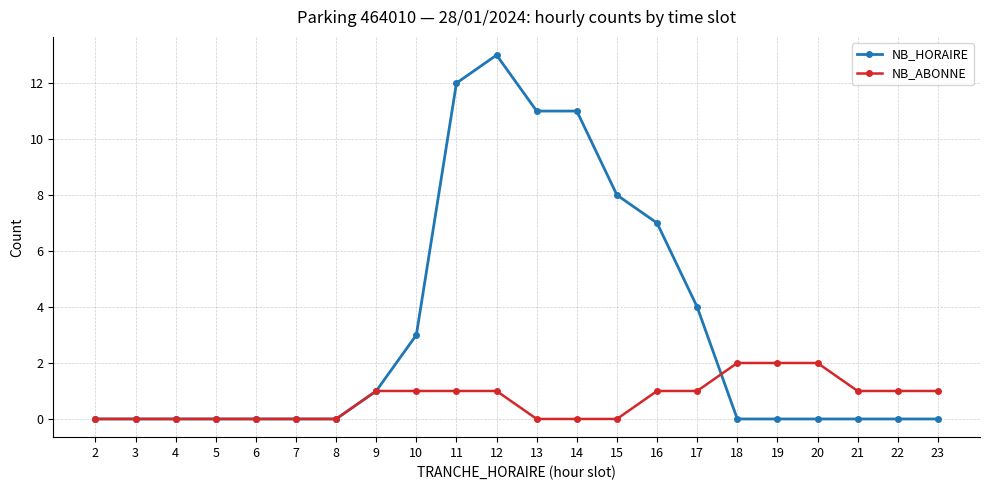

True or false: NB_ABONNE has a value of 1 at 23.

True